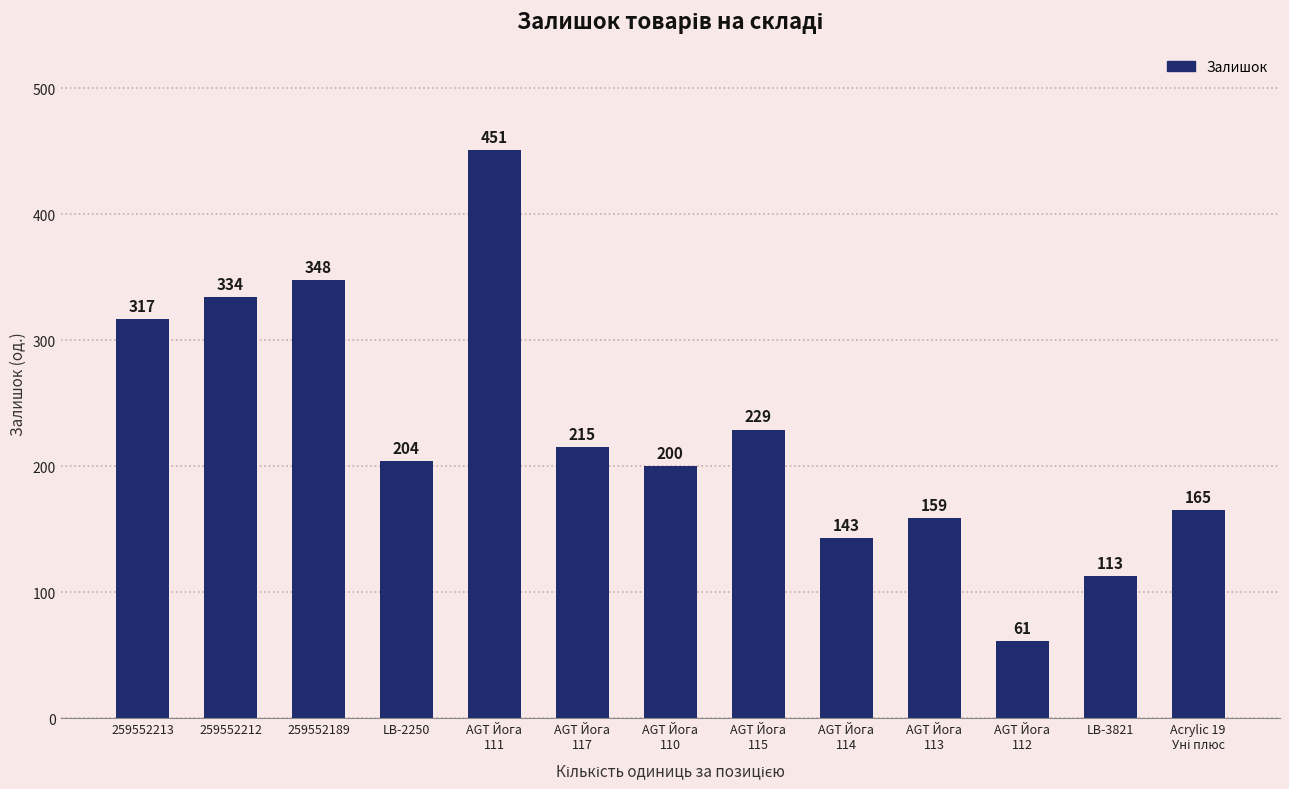

True or false: the data shows 30 at LB-3821.

False